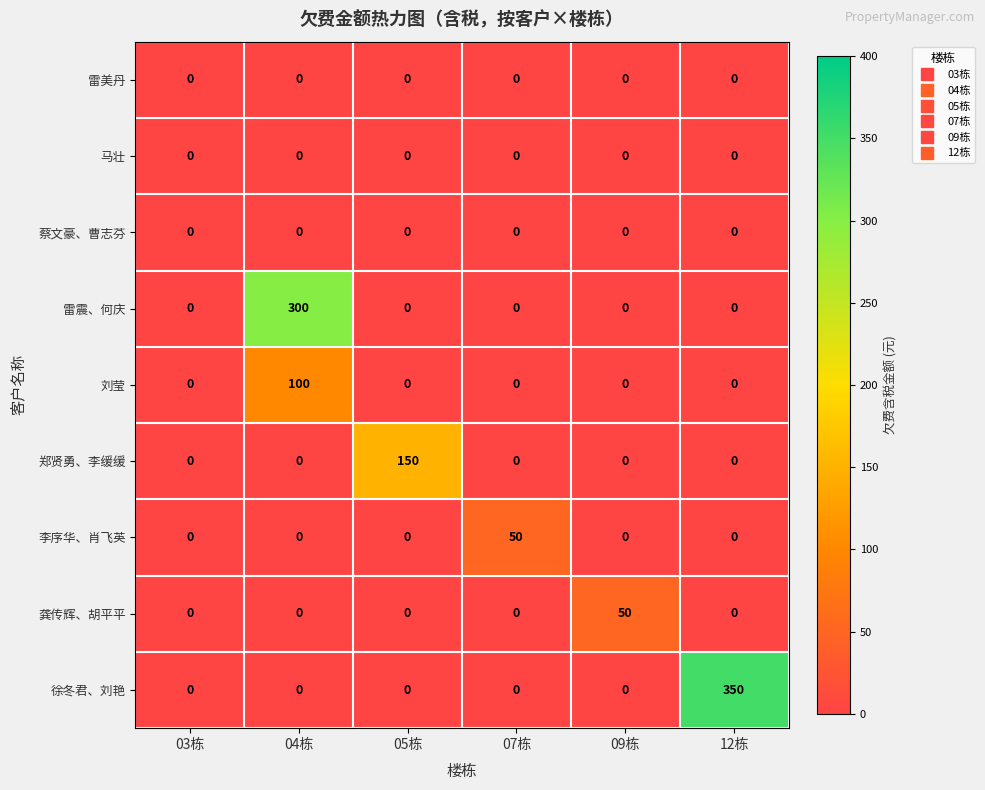

Which series has the largest range (max minus min)?

徐冬君、刘艳